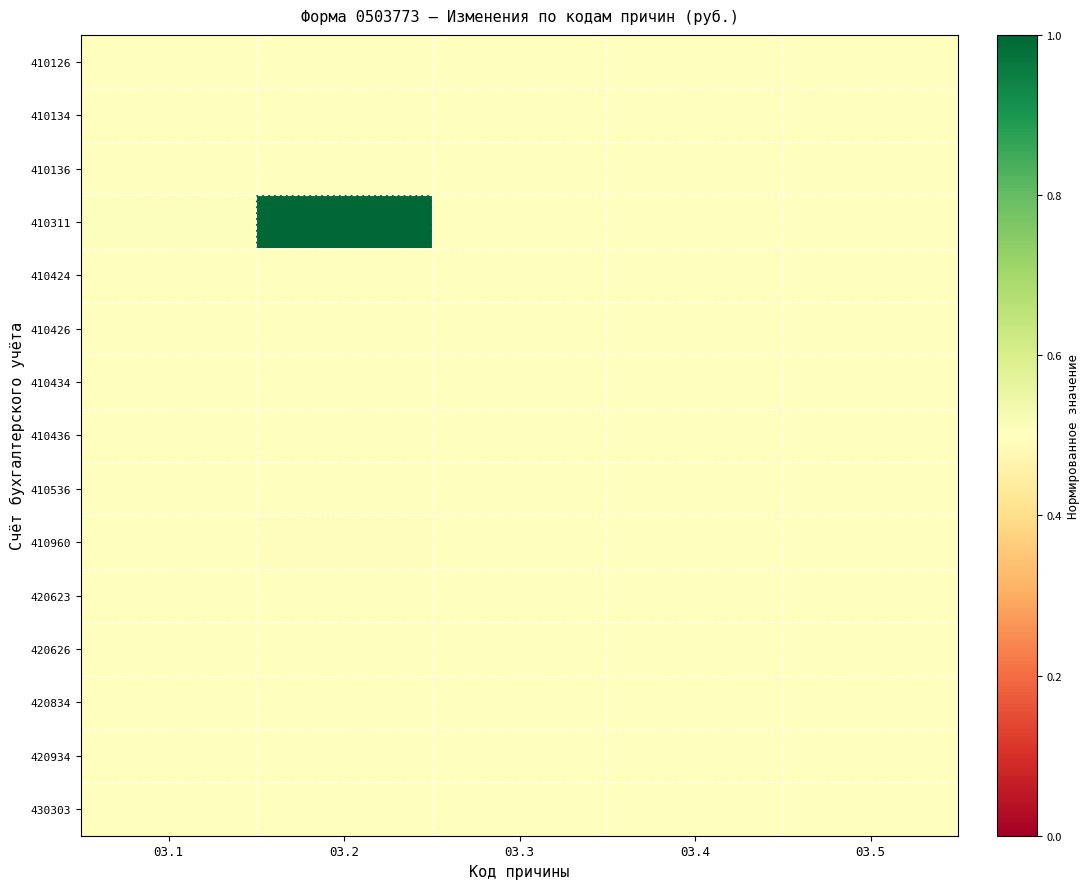

Which label corresponds to the largest value in the chart?

03.2